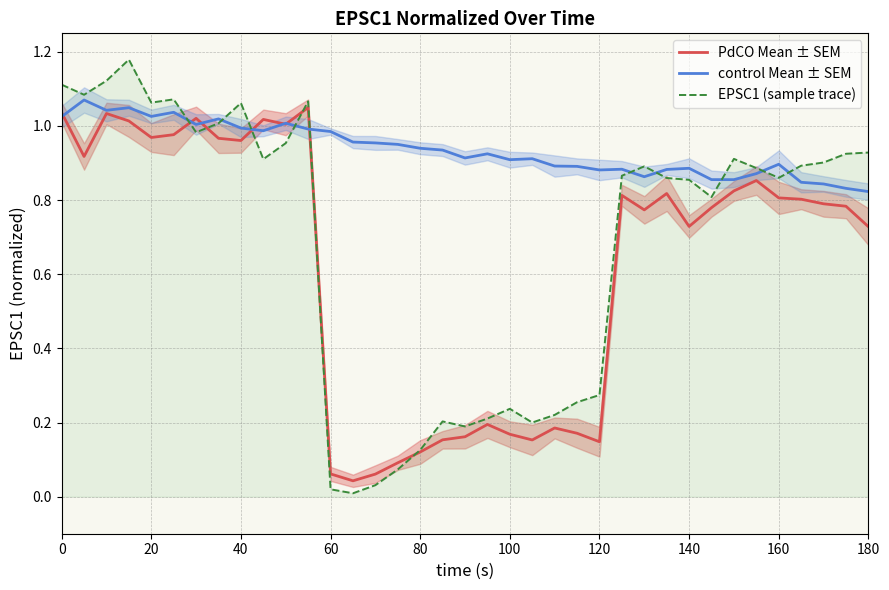

What is the average value of the PdCO Mean ± SEM series?

0.6